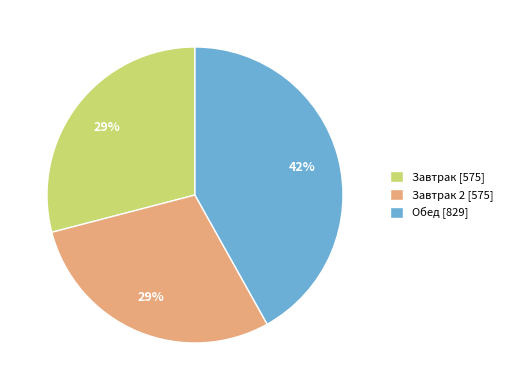

Does any single category account for the majority?

No